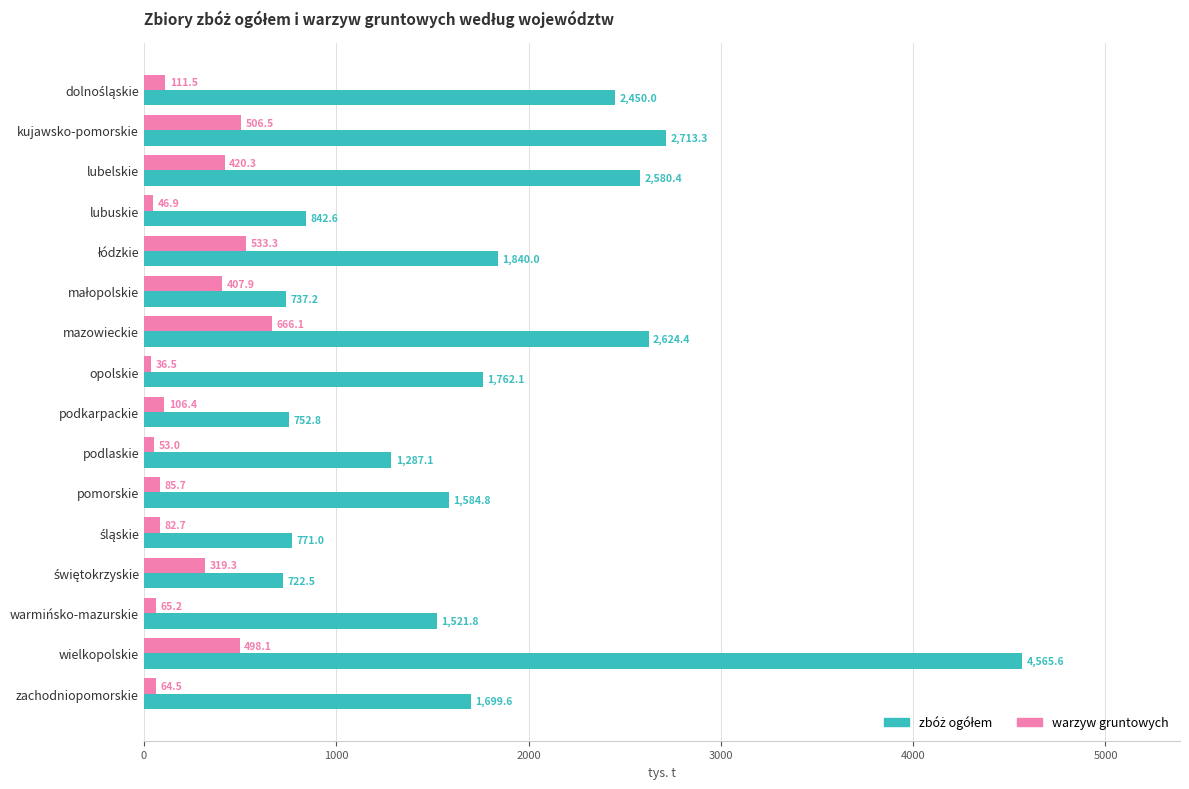

What is the difference between the second highest and second lowest values in the warzyw gruntowych series?

486.4